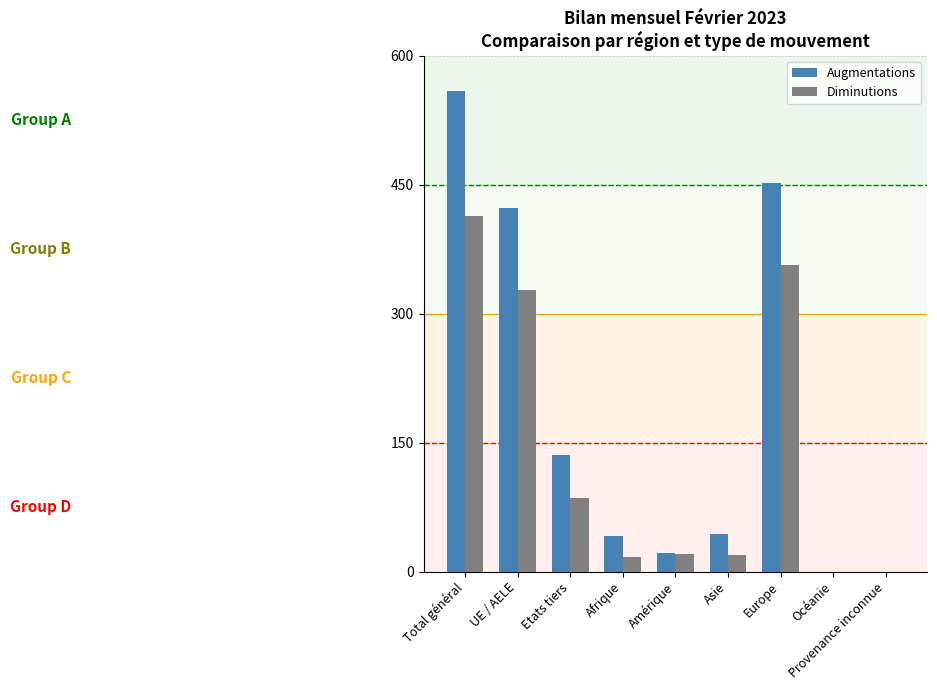

Read the Augmentations value at Amérique.

22